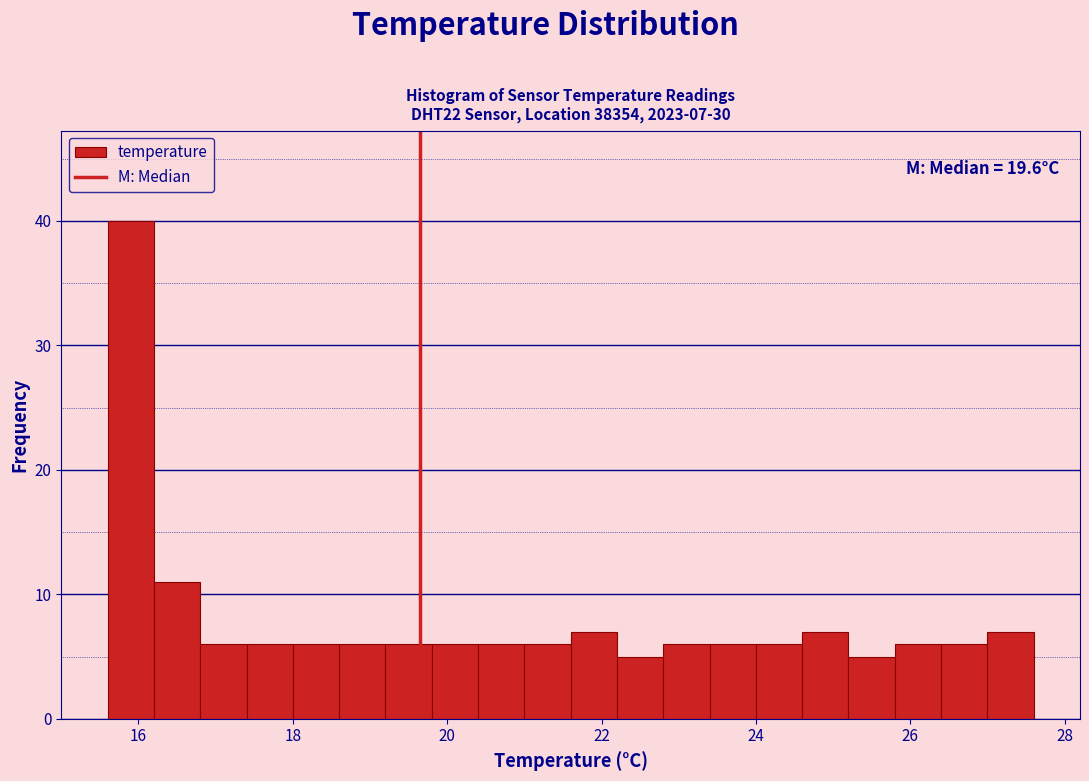

Read against the x-axis, roughly where is the centre of the tallest bar?

16.0